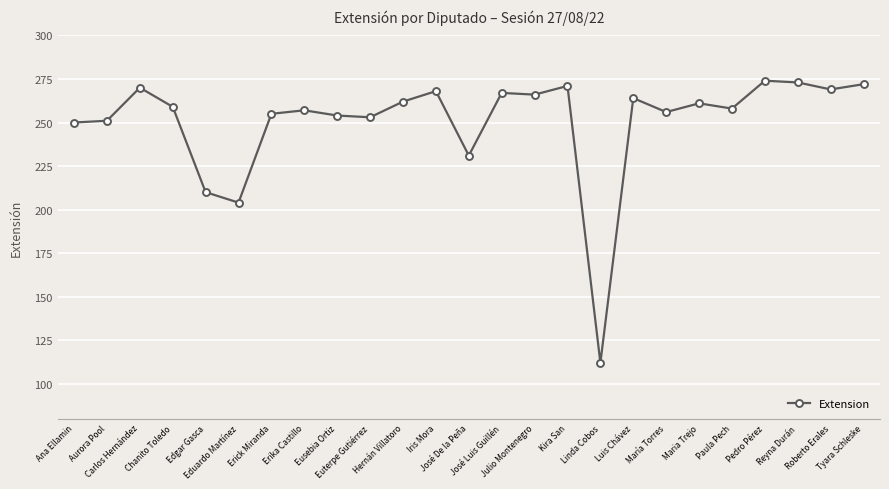

What is the greatest value displayed?

274